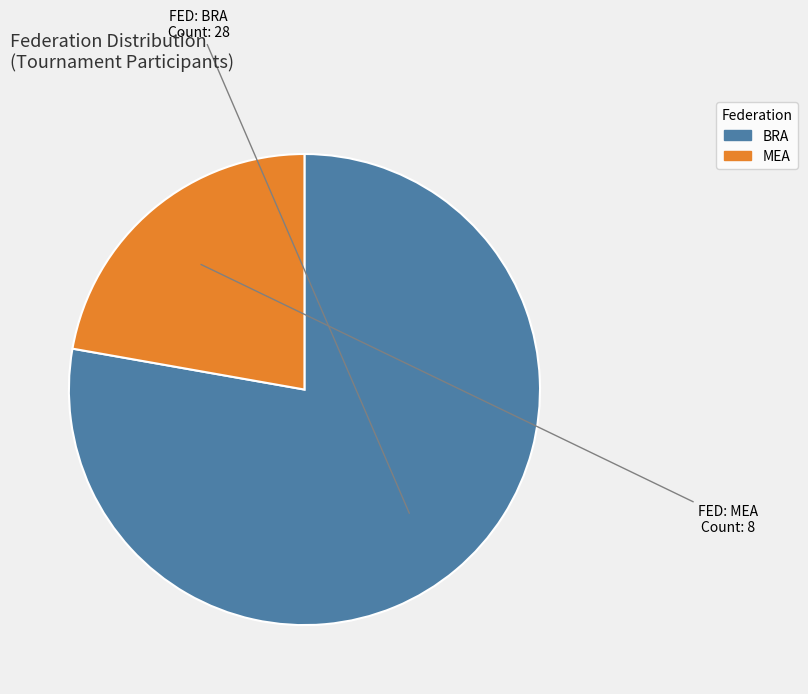

Is there any slice that represents more than half of the pie?

Yes